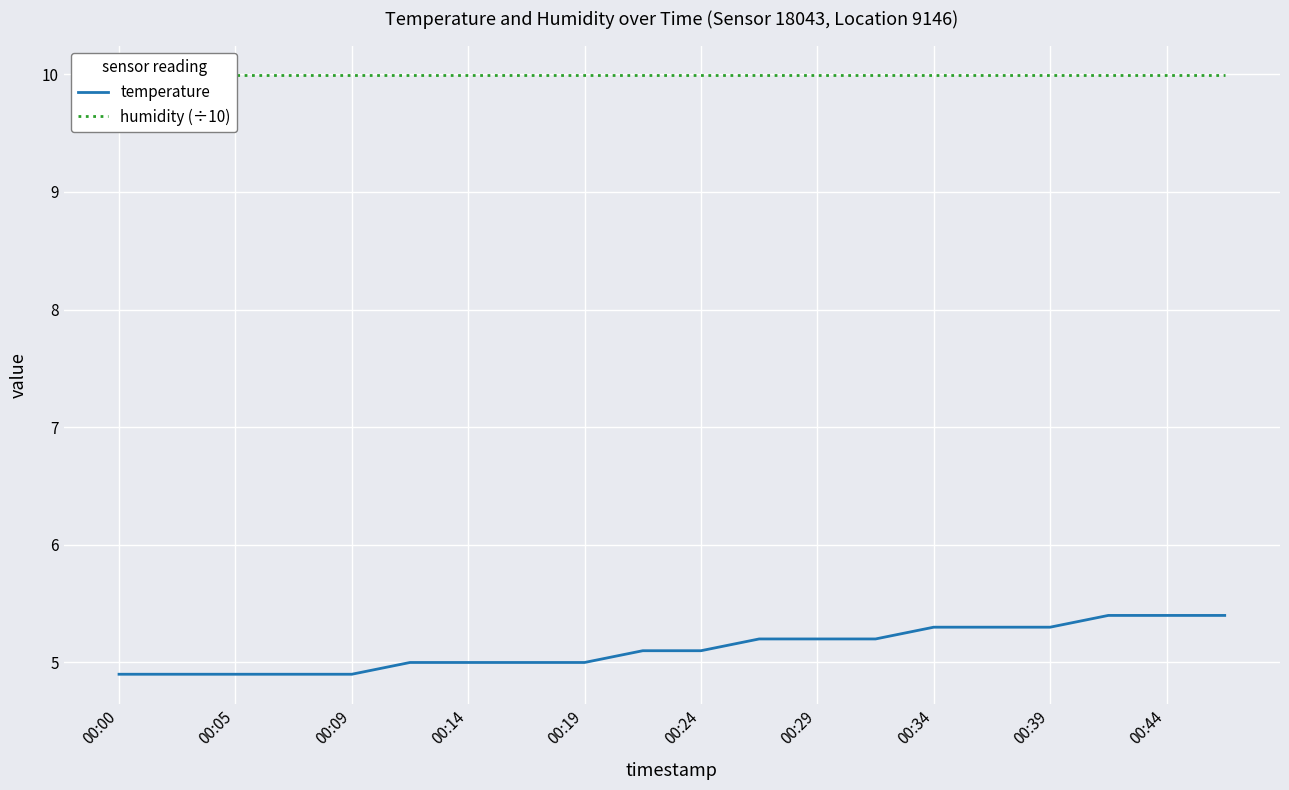

True or false: temperature has a value of 4.9 at 00:00.

True